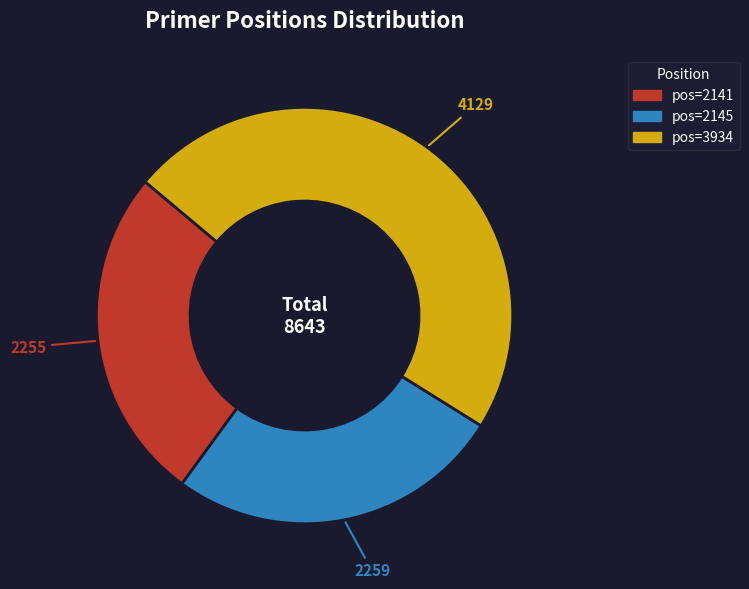

Is there a majority slice in this chart?

No